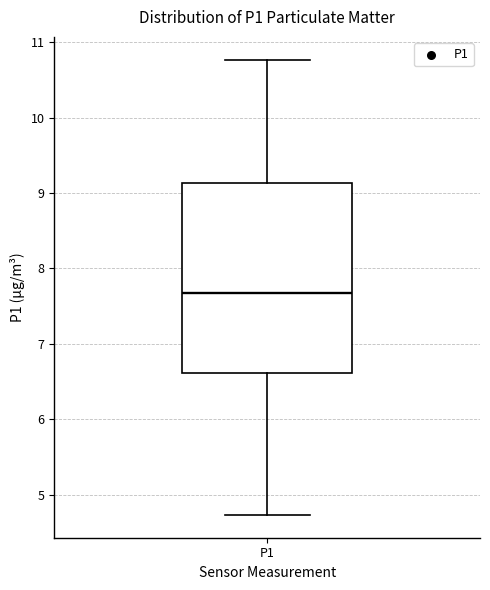

Where does the upper whisker of the box for P1 end on the y-axis? The values are not printed on the chart, so give them approximately, as read against the axis.

10.8